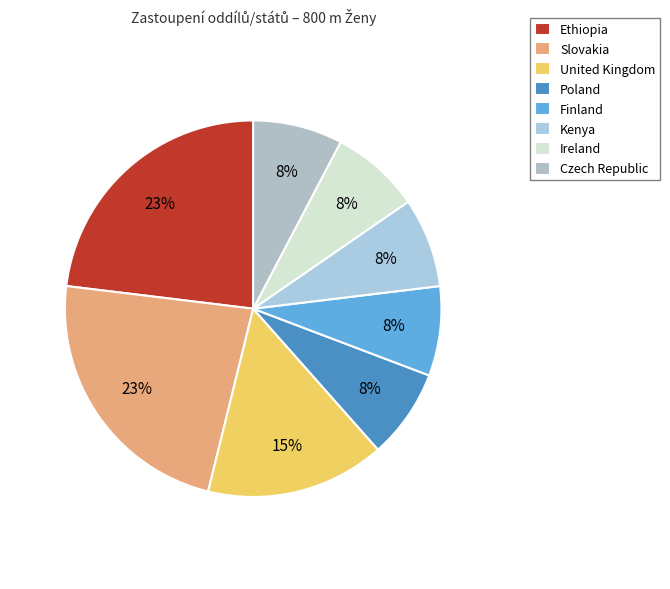

True or false: Finland accounts for 8% of the total.

True